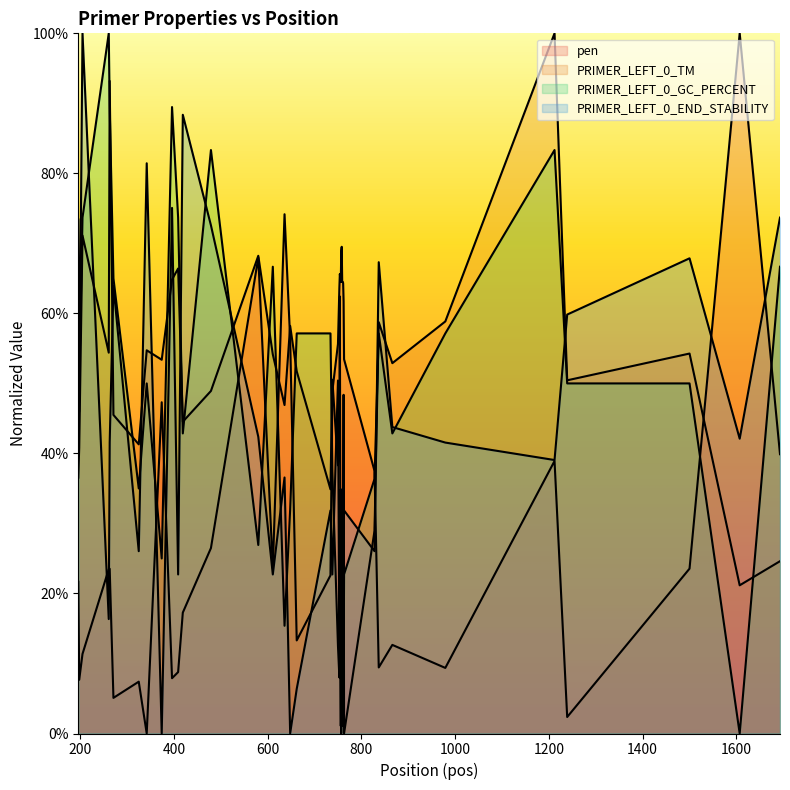

How many interior local valleys does the PRIMER_LEFT_0_END_STABILITY series have?

14